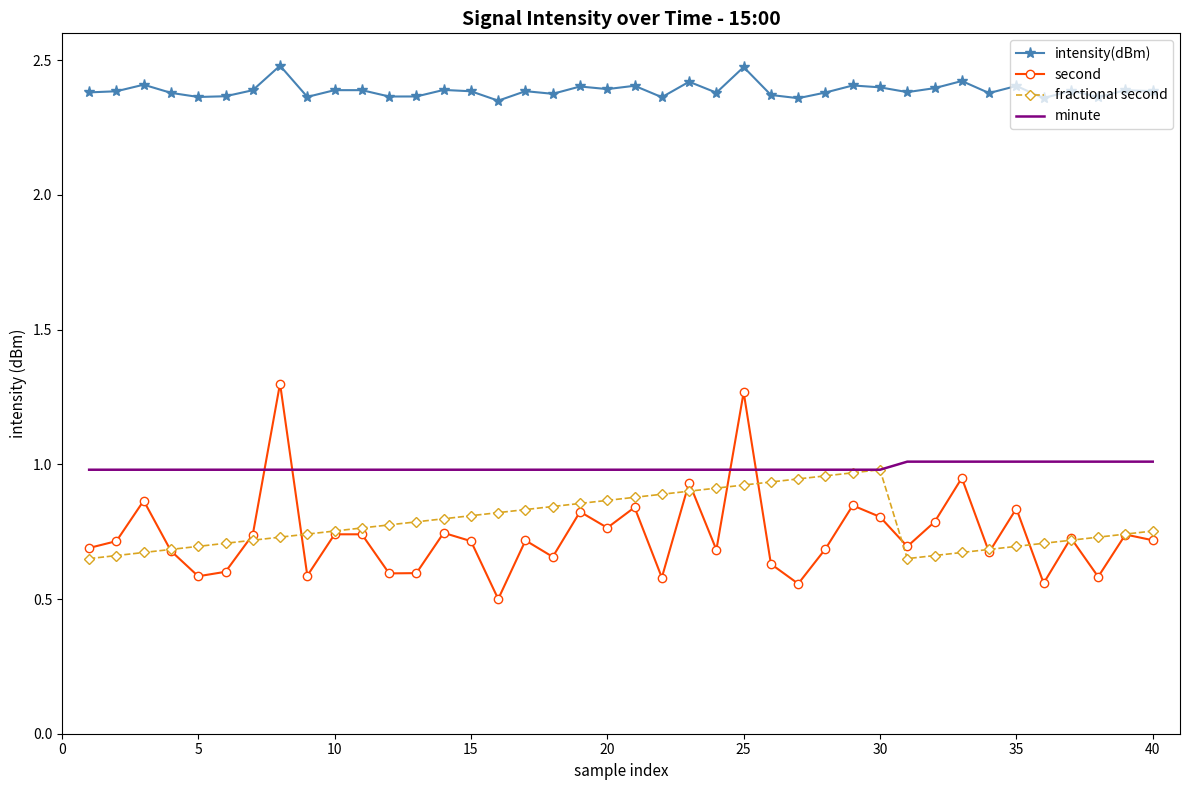

True or false: fractional second and intensity(dBm) cross at least once.

False